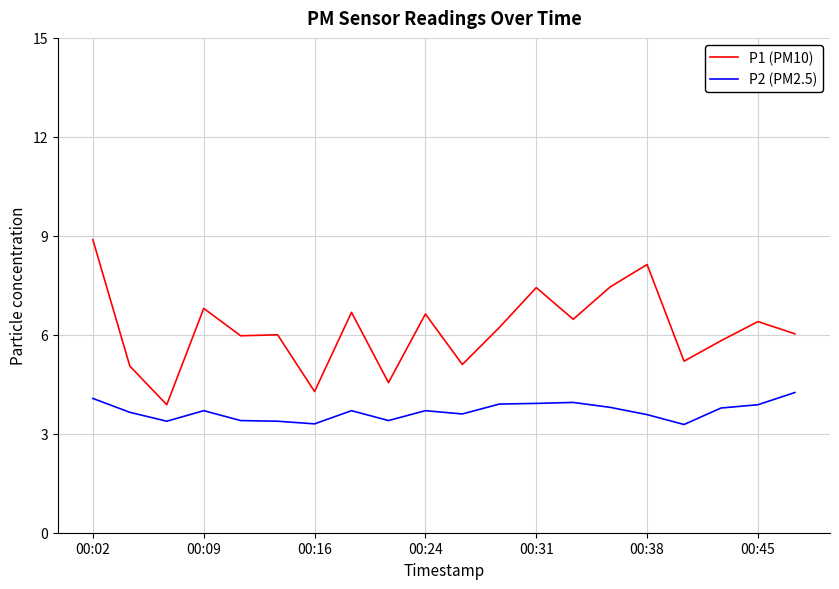

What is the difference between the maximum and minimum values in the P1 (PM10) series?

5.0